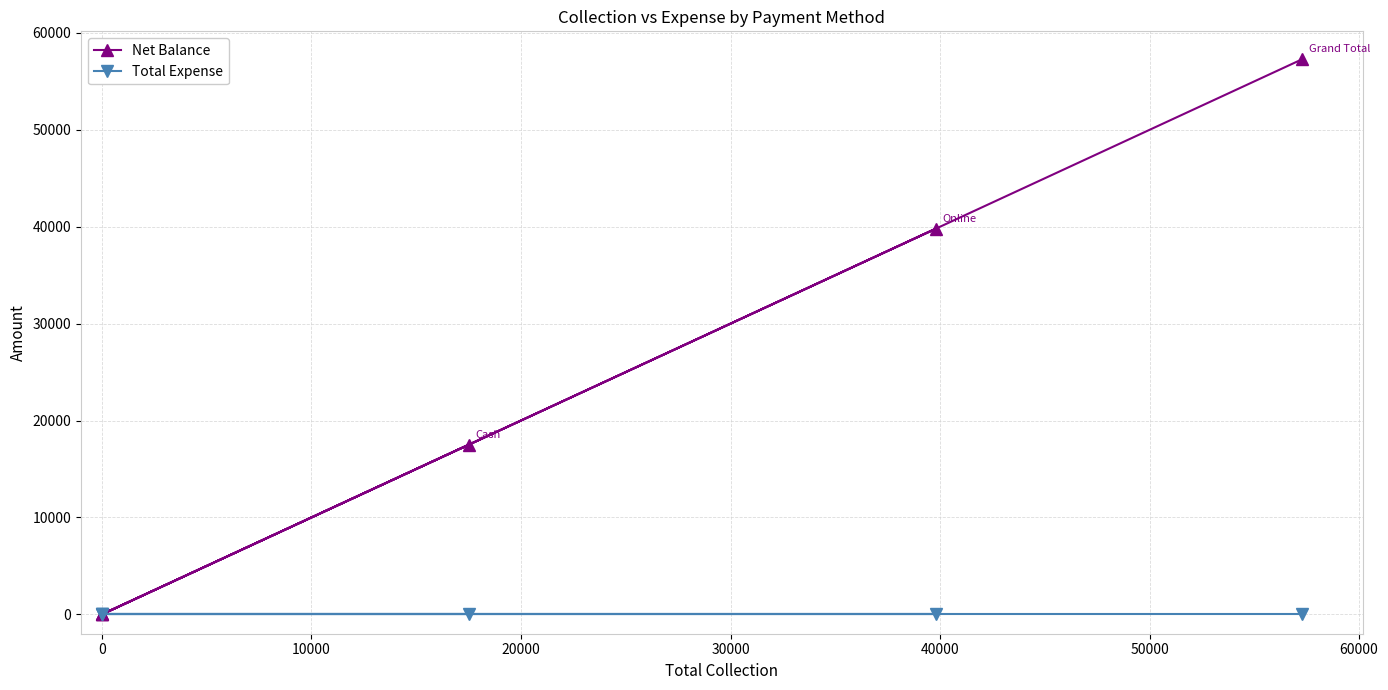

True or false: Net Balance has more than 0 interior local peaks.

True